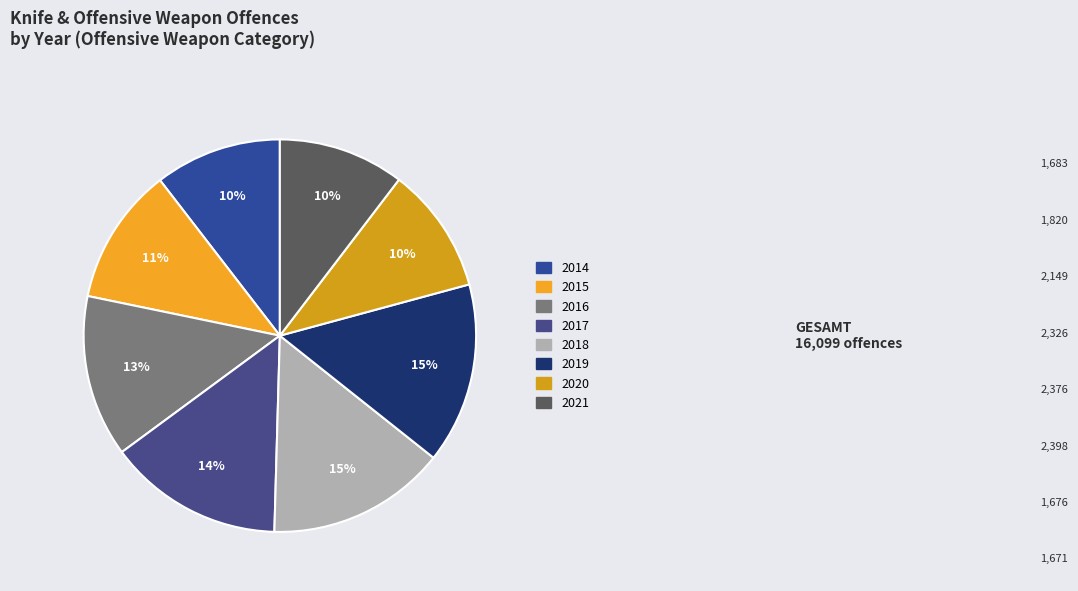

To the nearest percent, what is the average slice percentage?

12%